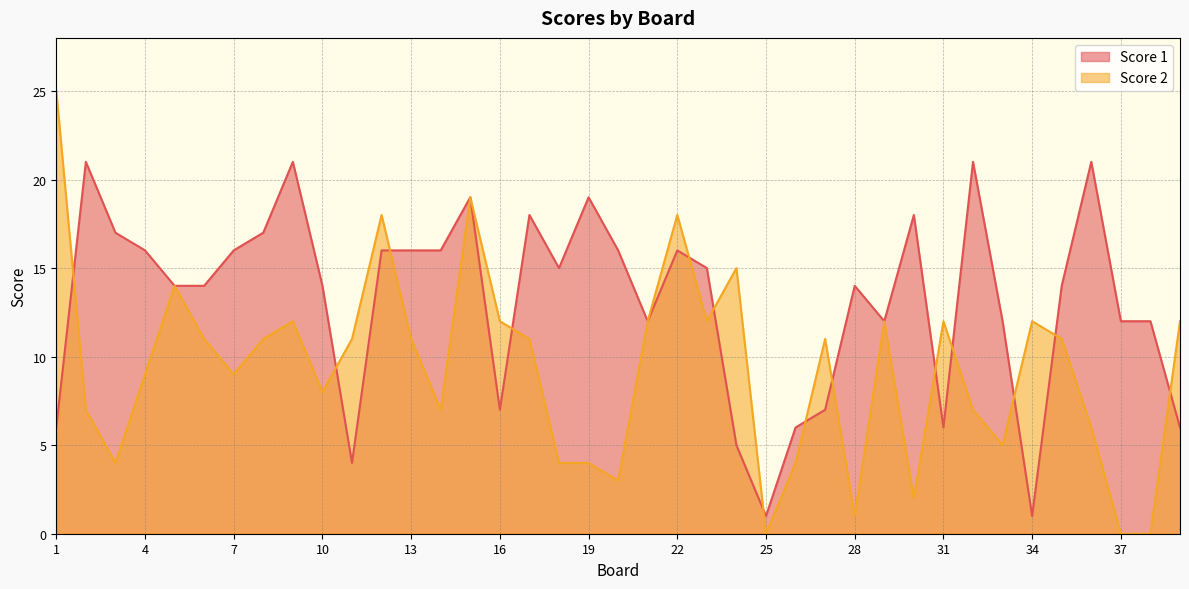

Which label corresponds to the largest value in the chart?

1